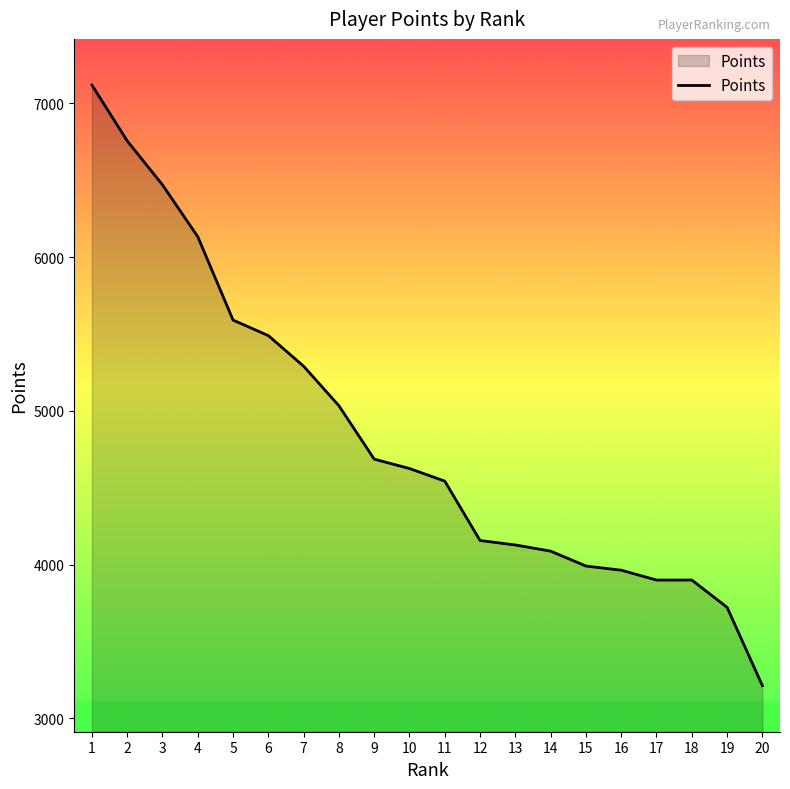

What is the difference between the maximum and minimum values?

3904